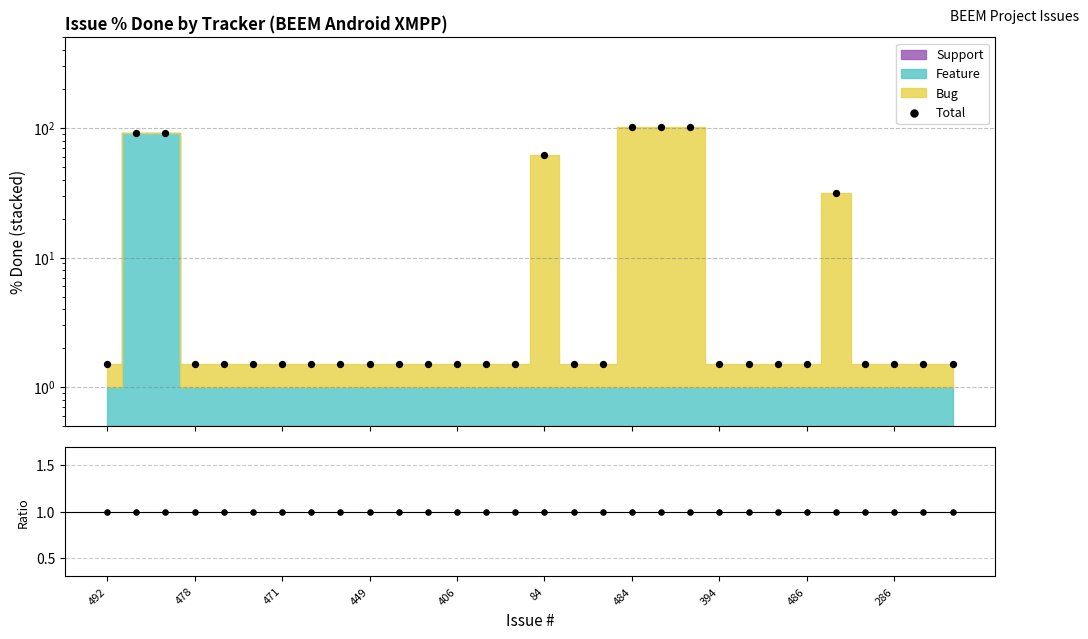

Is the value of Total at 471 greater than the value of Bug/Other ratio at 25?

Yes